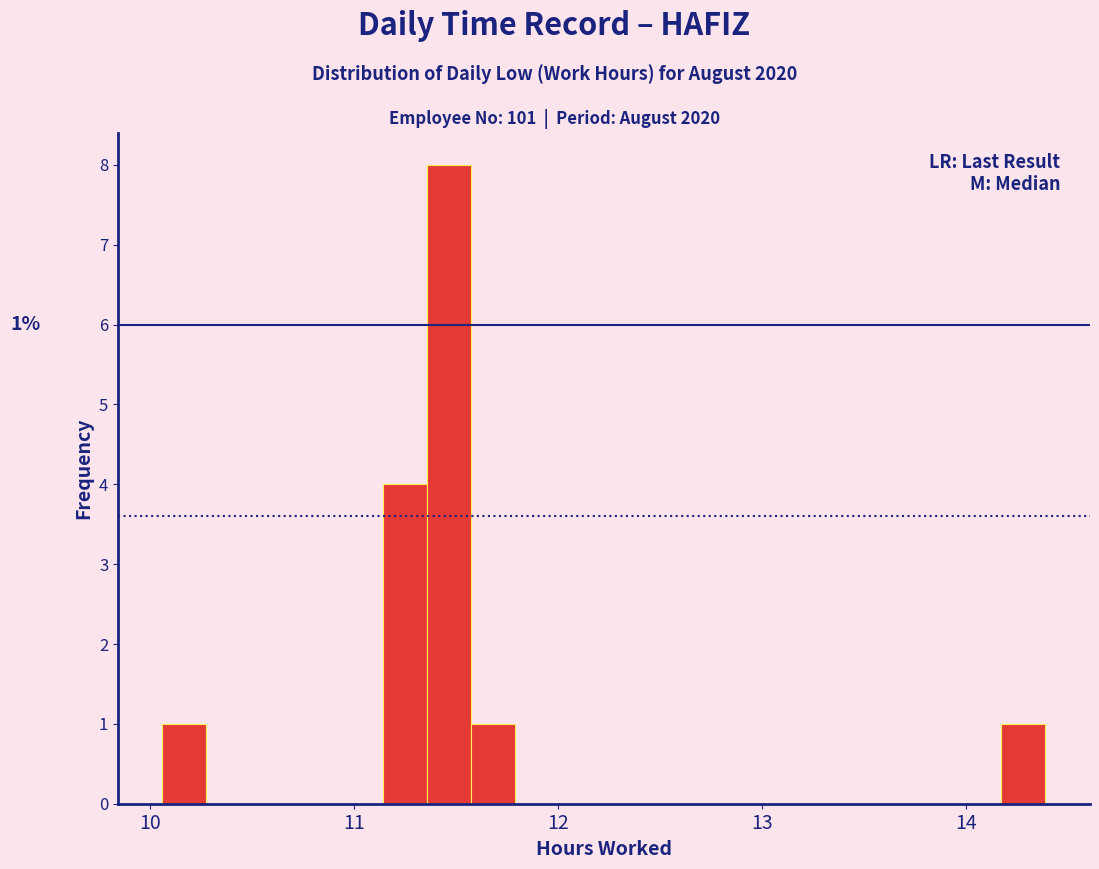

Around what value on the x-axis is the tallest bar? Give the approximate position of its centre, as read against the axis.

11.5